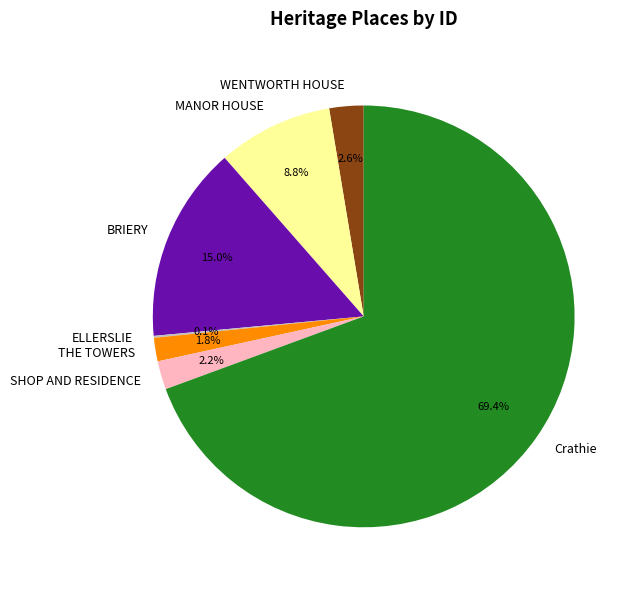

True or false: BRIERY accounts for 9% of the total.

False